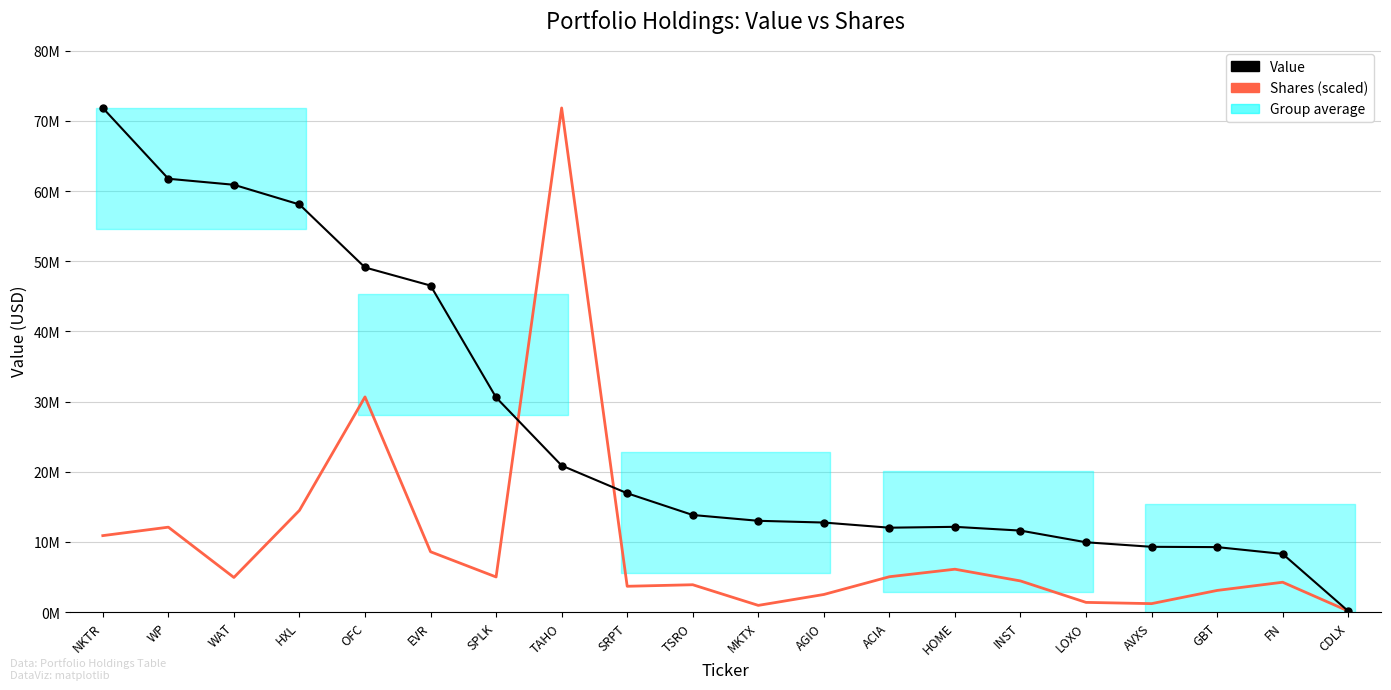

List the series in order of their overall mean, highest first.

Value, Shares (scaled)